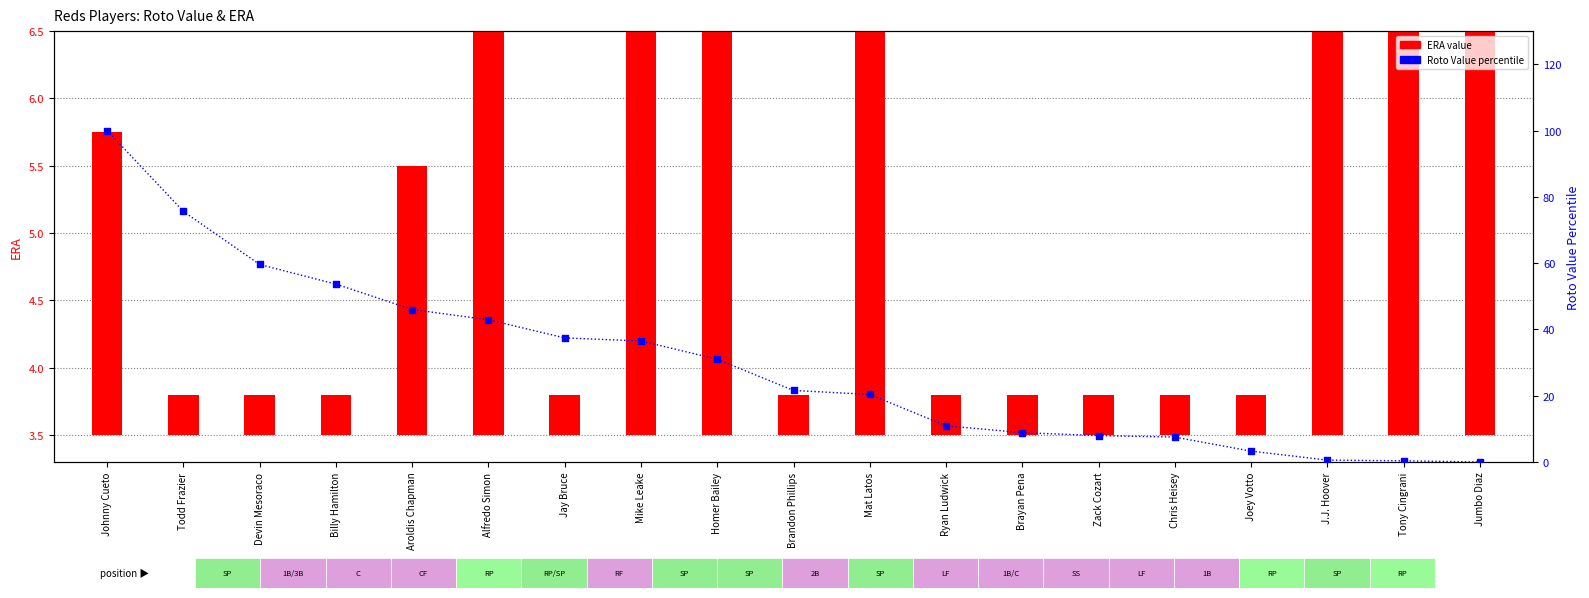

What is the change in value from Zack Cozart to Tony Cingrani?

-7.6